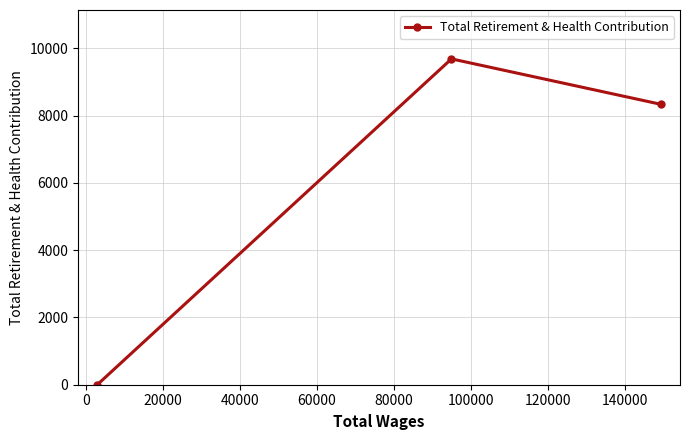

Count the values in the range 0 to 9689.

3